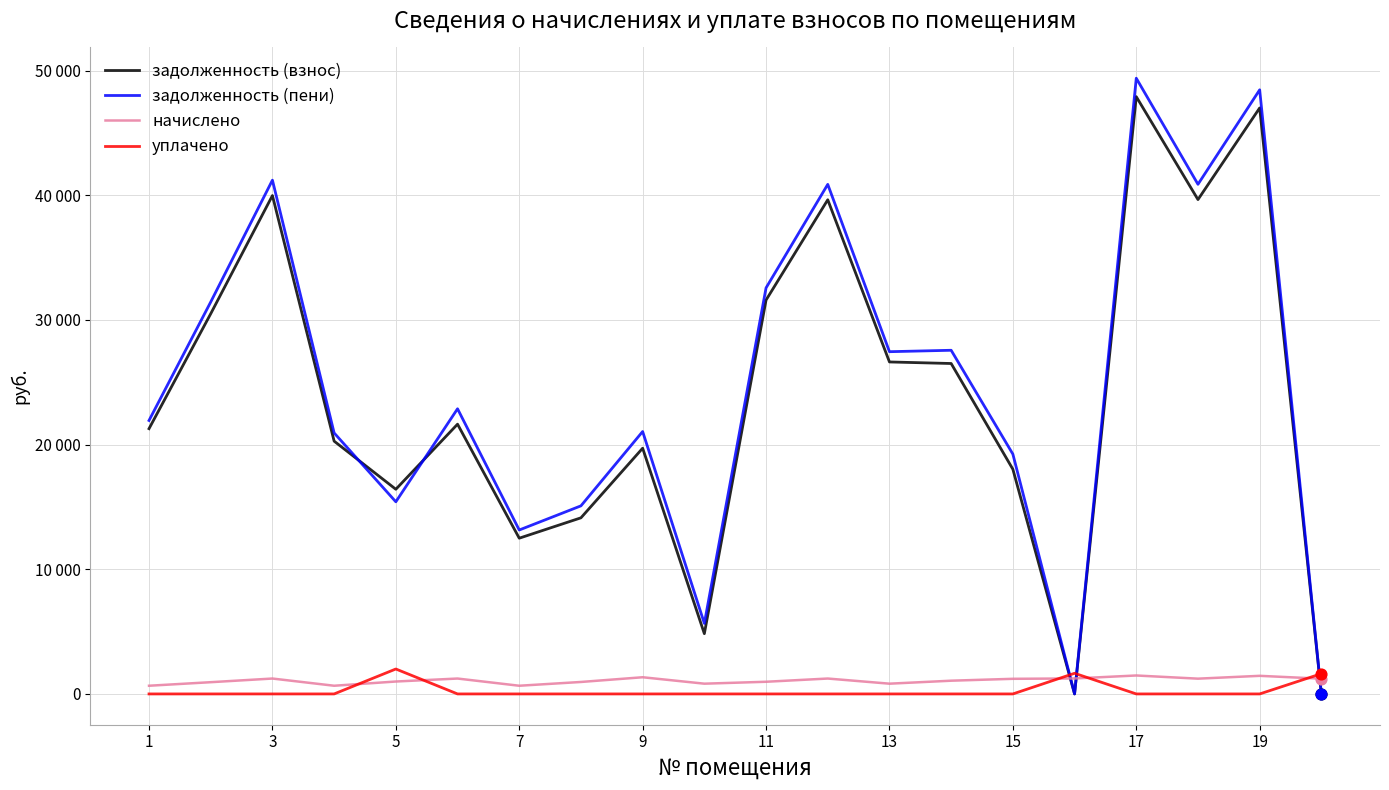

What are all the series names shown in the legend?

задолженность (взнос), задолженность (пени), начислено, уплачено